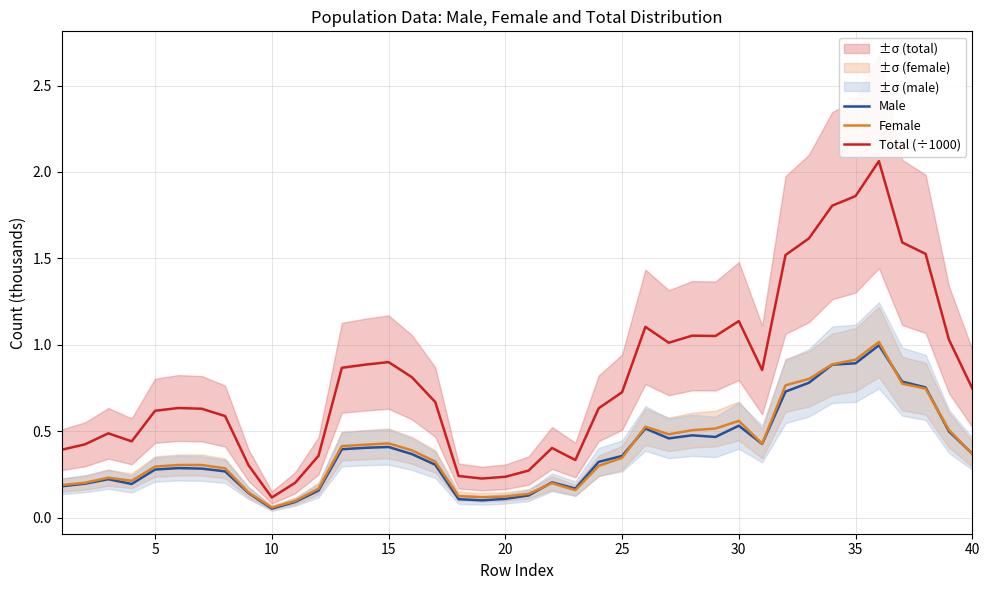

What are all the series names shown in the legend?

Male, Female, Total (÷1000)